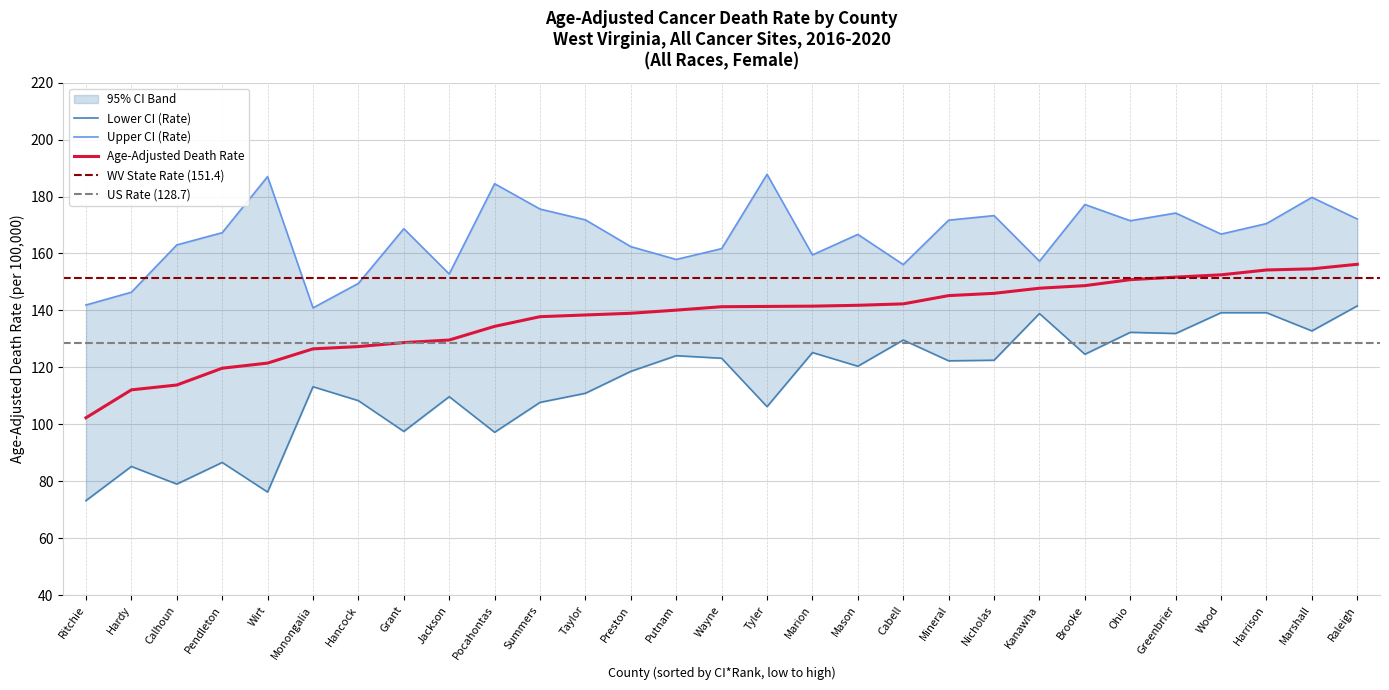

Is it true that Age-Adjusted Death Rate equals 154.2 at Harrison?

True